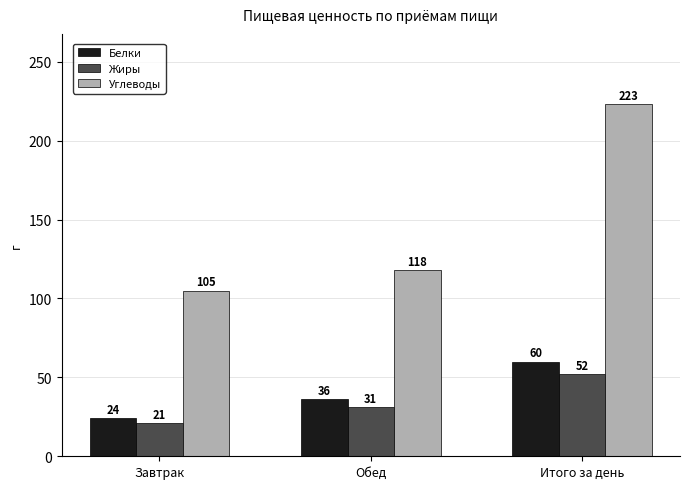

What is the minimum value shown in the chart?

21